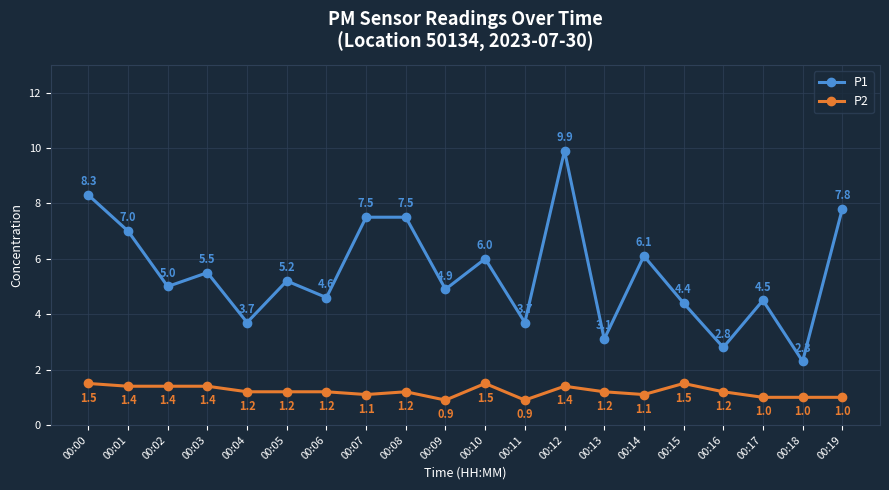

At which label does P2 first exceed 1?

00:00